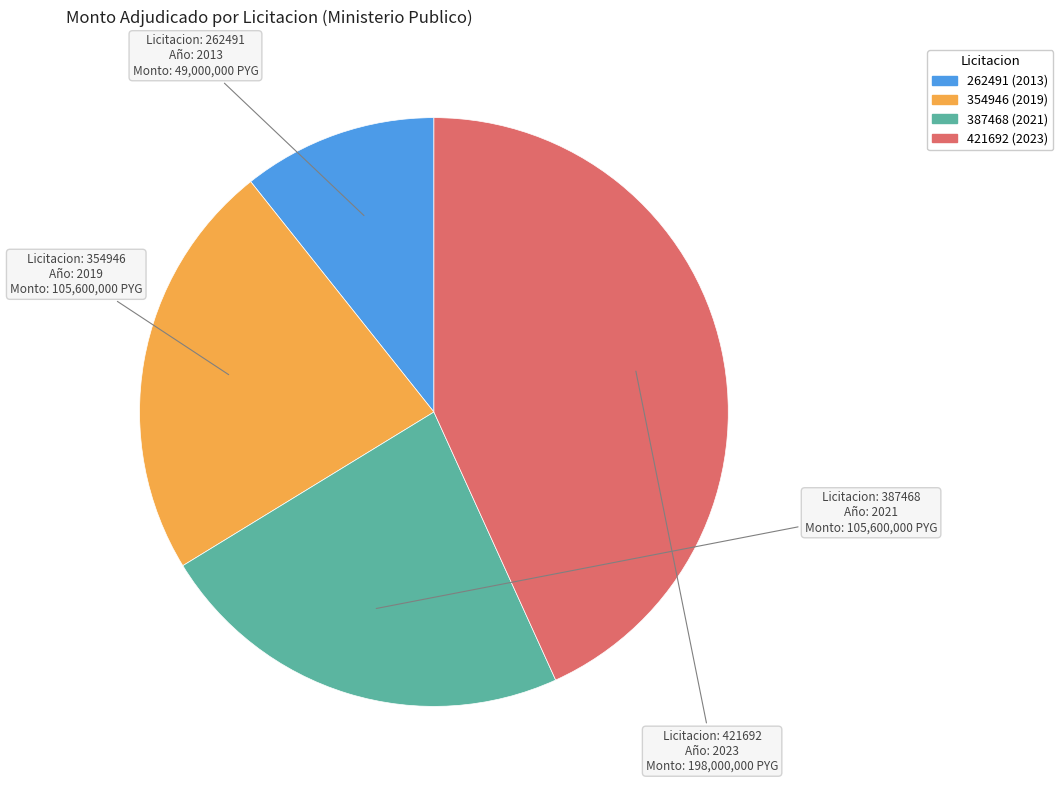

Is the sum of 387468 (2021) and 262491 (2013) greater than half?

No